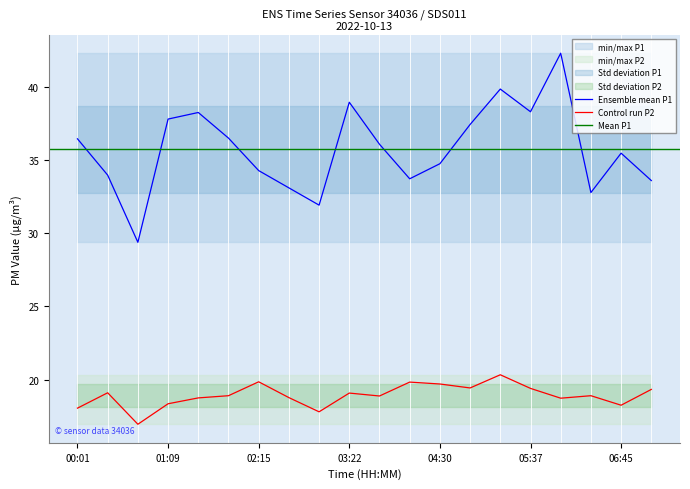

Rank the categories by P1 value from lowest to highest.

00:47, 03:00, 06:22, 02:37, 07:07, 04:07, 00:23, 02:15, 04:30, 06:45, 03:45, 00:01, 01:53, 04:52, 01:09, 01:31, 05:37, 03:22, 05:15, 06:00